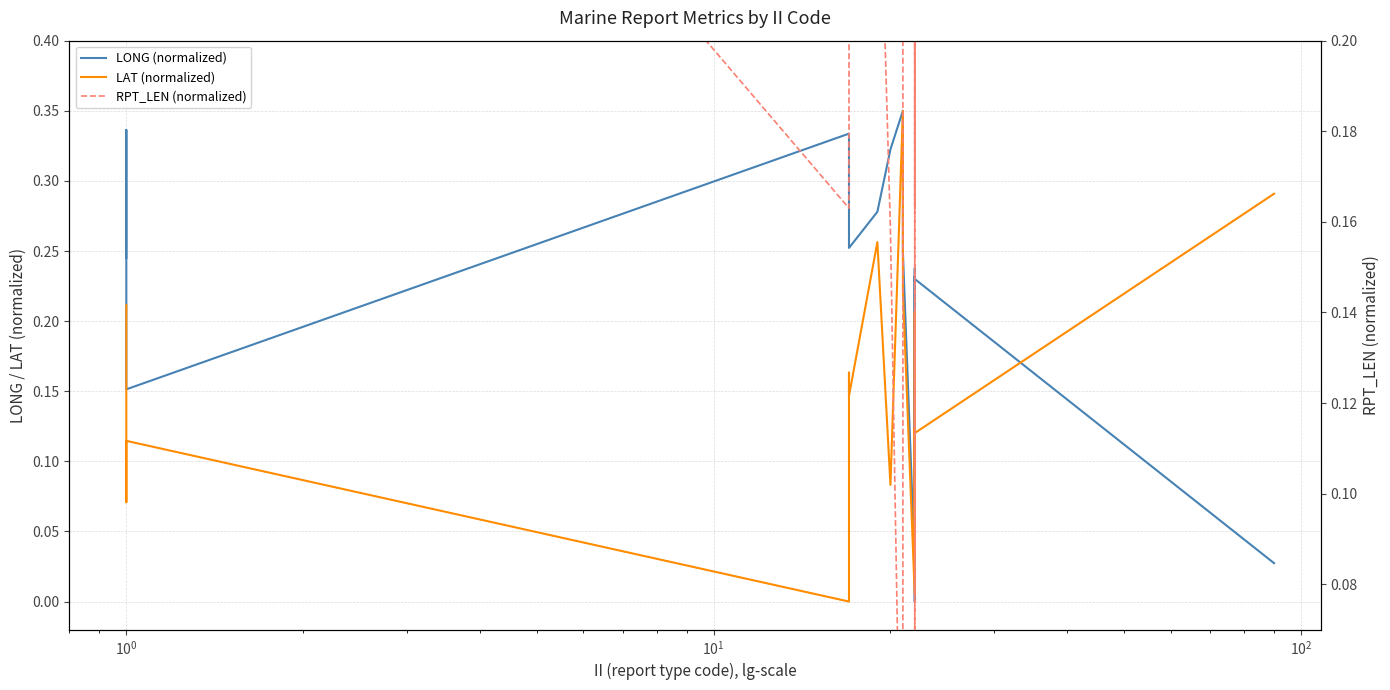

How many values in the RPT_LEN (normalized) series exceed 0?

16